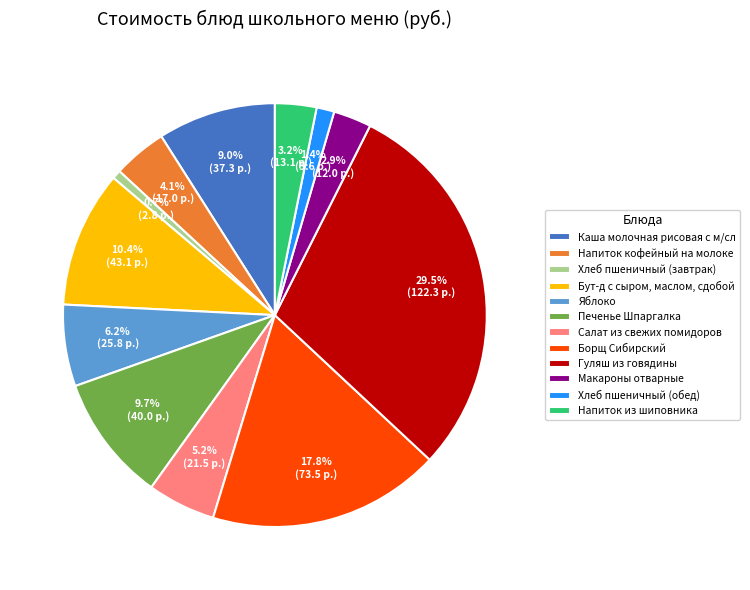

The Напиток из шиповника slice represents 3% of the pie. True or false?

True